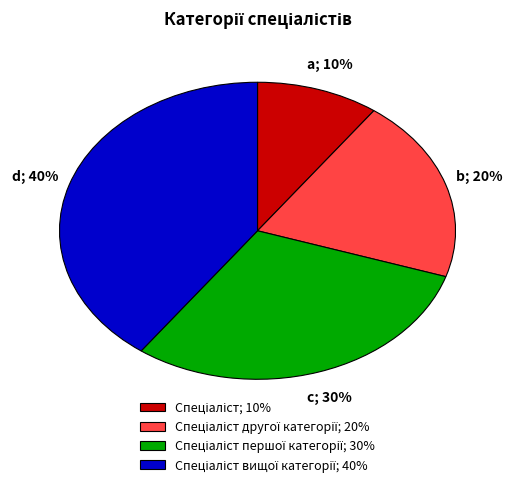

To the nearest percent, what is the difference between the largest and smallest slice percentages?

30%